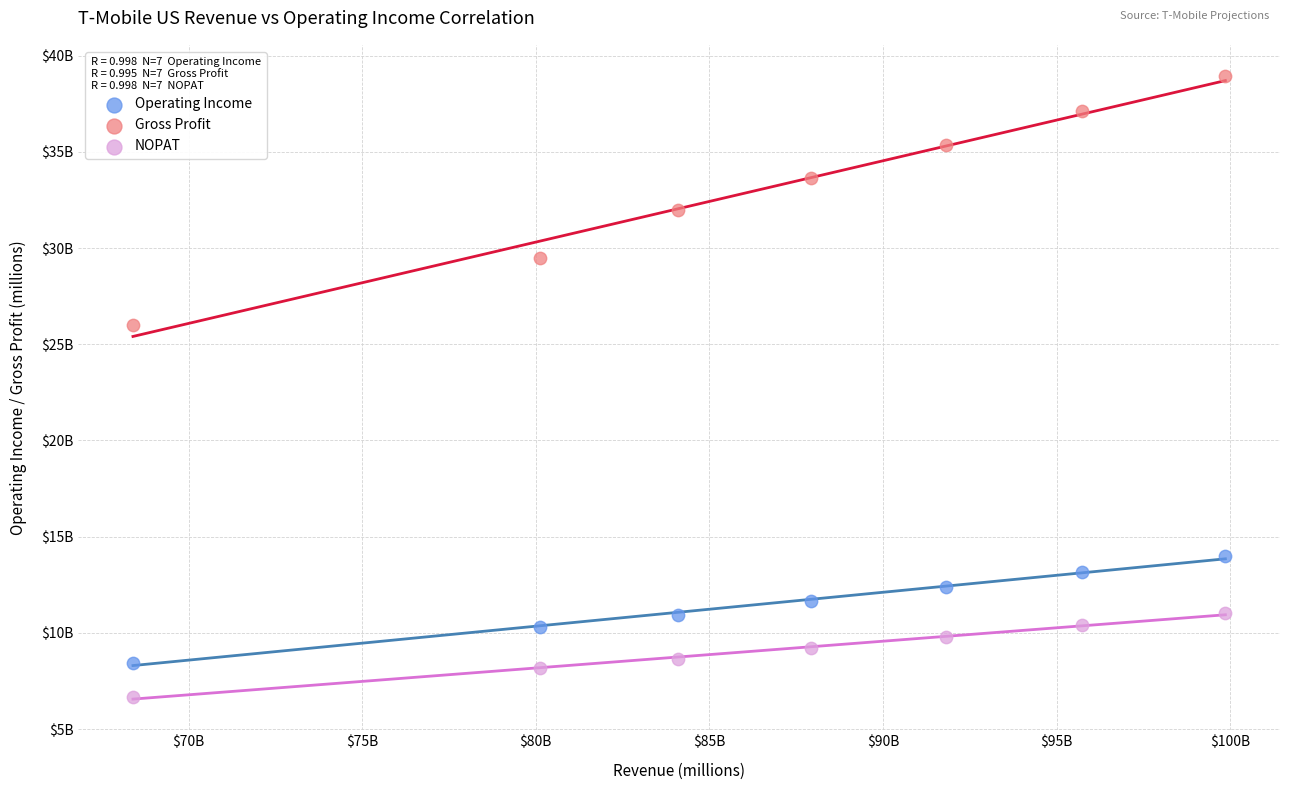

What are all the series names shown in the legend?

Operating Income, Gross Profit, NOPAT